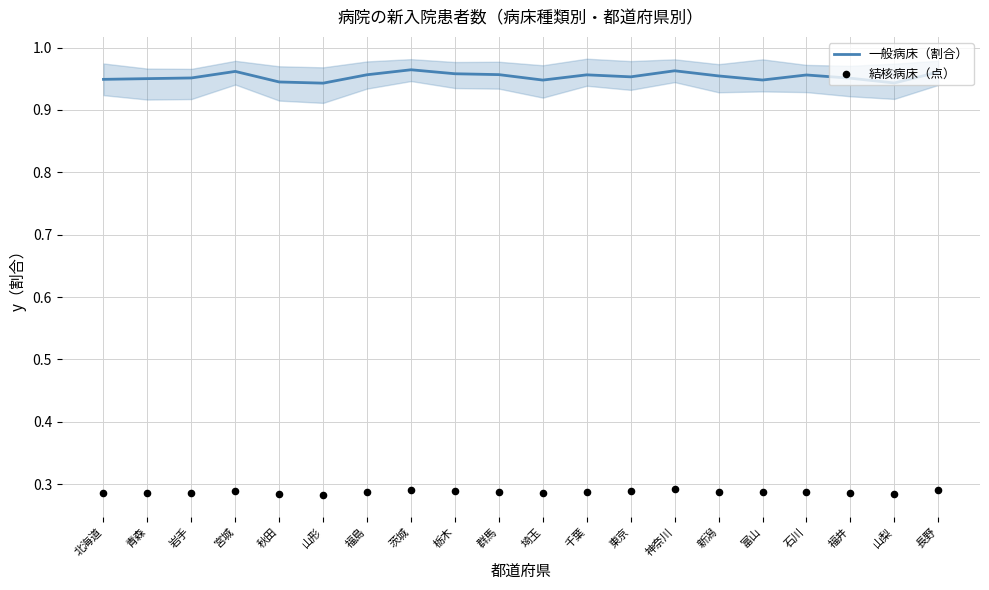

Which series reaches the minimum Y coordinate?

結核病床（点）